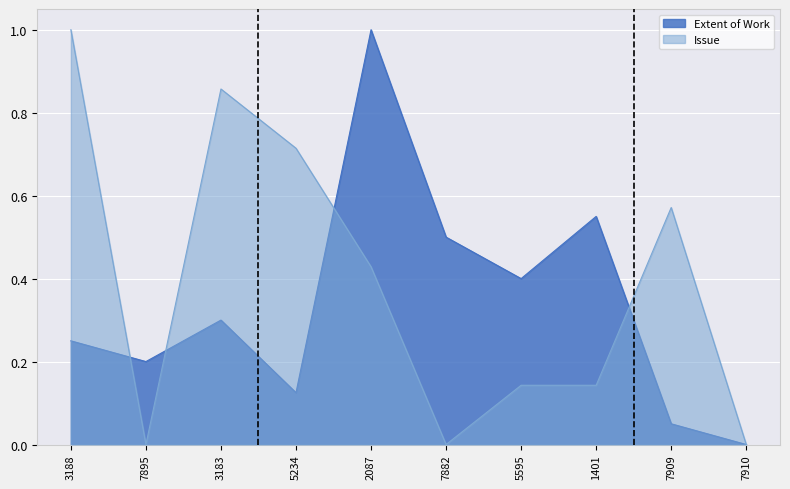

Reading left to right, extract all data points from this chart.

Extent of Work: 3188=0.2	7895=0.2	3183=0.3	5234=0.1	2087=1.0	7882=0.5	5595=0.4	1401=0.6	7909=0.1	7910=0.0
Issue: 3188=1.0	7895=0.0	3183=0.9	5234=0.7	2087=0.4	7882=0.0	5595=0.1	1401=0.1	7909=0.6	7910=0.0